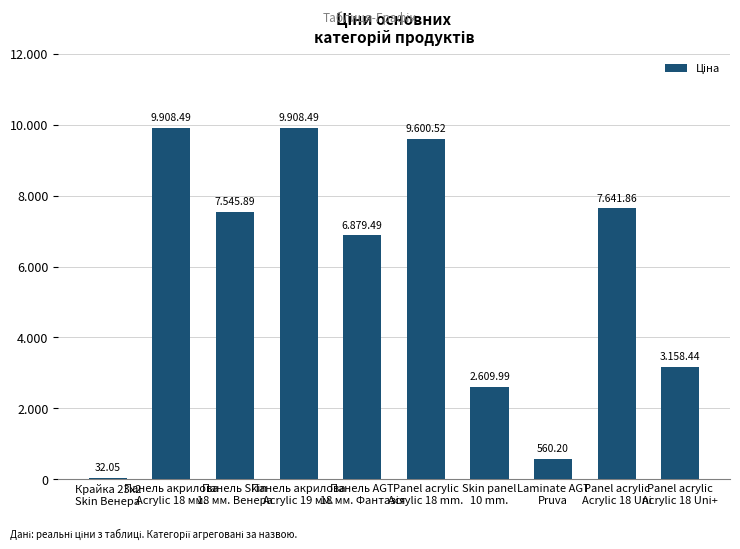

At which label is the value closest to 4970?

Panel acrylic
Acrylic 18 Uni+